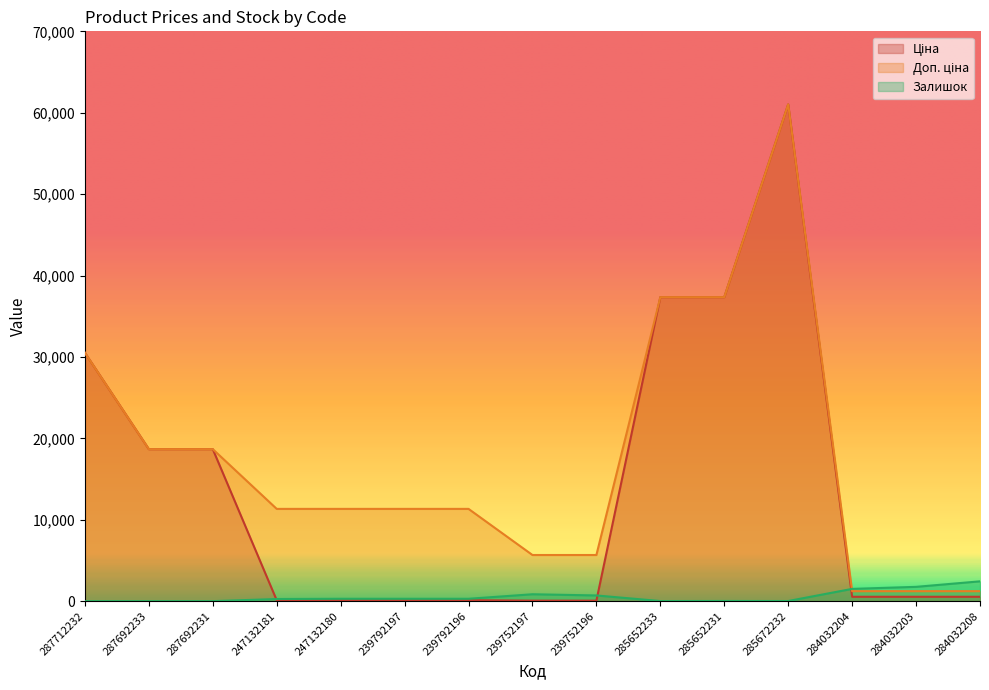

What is the difference between the maximum and minimum values in the Ціна series?

60968.0